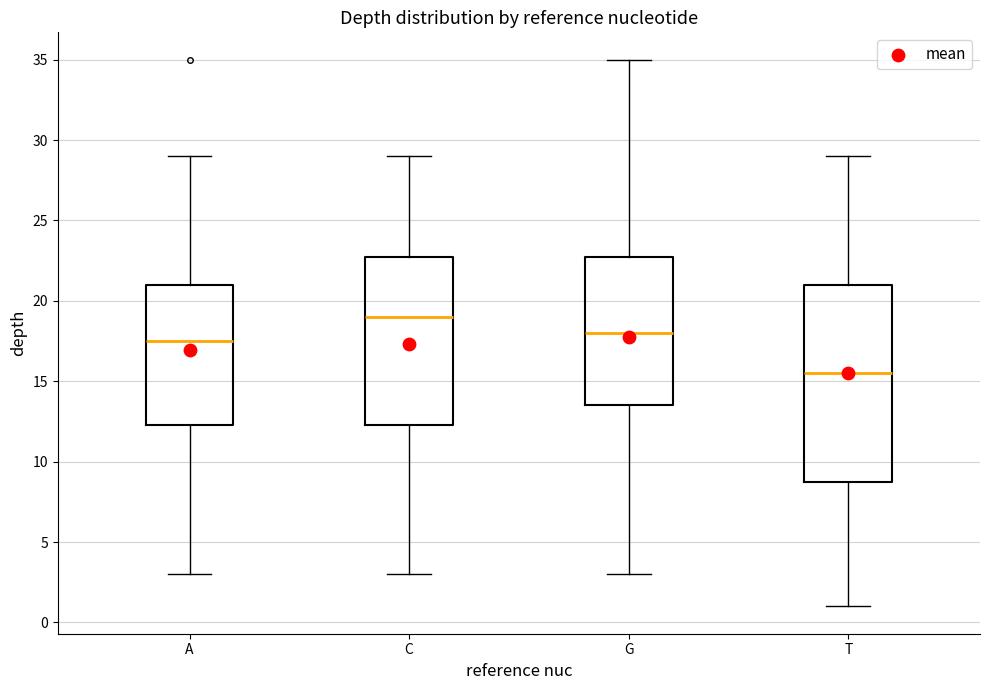

Reading left to right, transcribe this box plot: for each box, give where its median line is, the range the box spans, and where its two whiskers end, as read against the y-axis. The values are not printed on the chart, so give them approximately, as read against the axis.

A: median 17.5, box 12.5 to 21.0, whiskers 3.0 to 29.0
C: median 19.0, box 12.5 to 23.0, whiskers 3.0 to 29.0
G: median 18.0, box 13.5 to 23.0, whiskers 3.0 to 35.0
T: median 15.5, box 9.0 to 21.0, whiskers 1.0 to 29.0